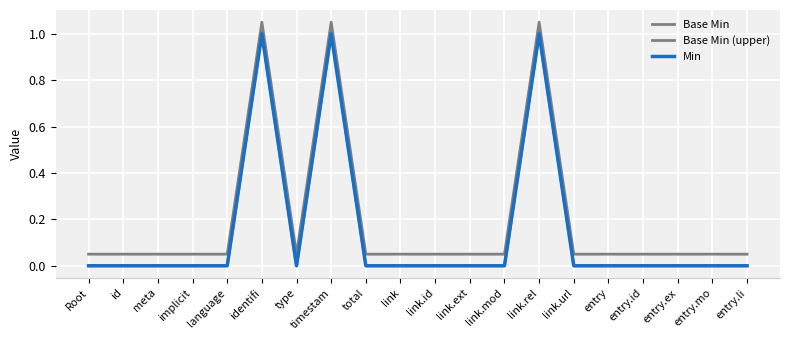

What is the sum of all Base Min values?

3.0